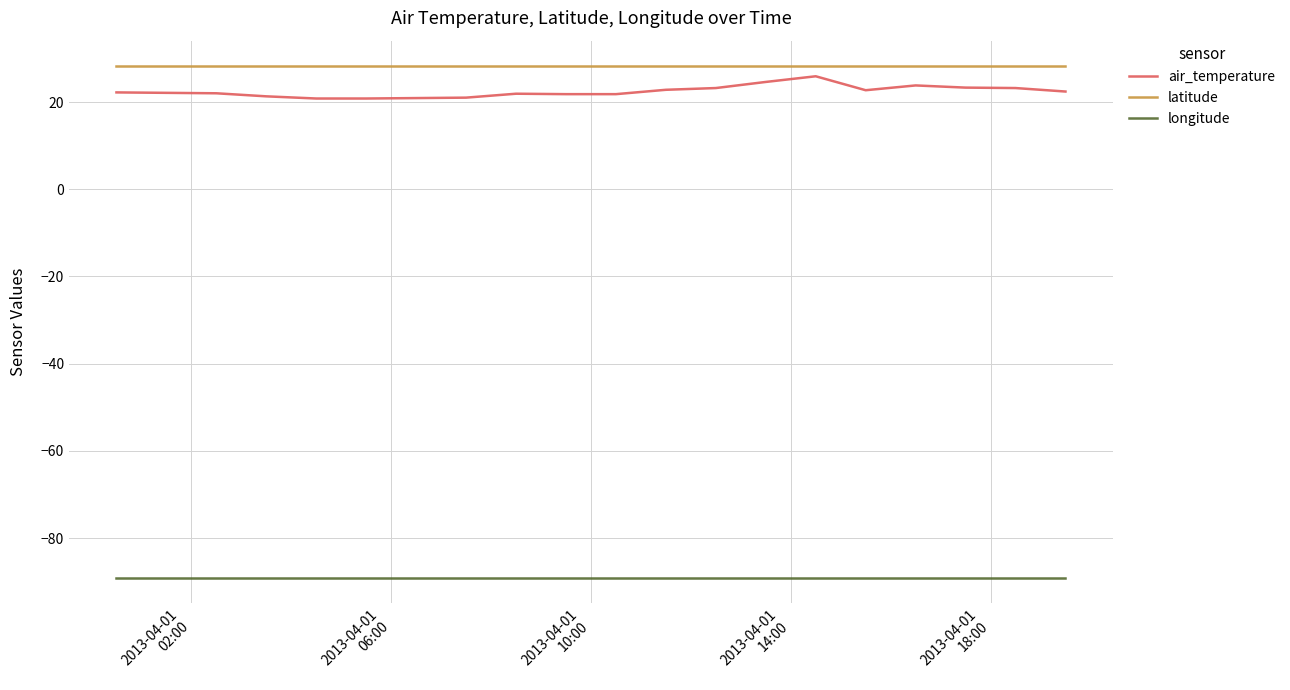

Which series has the largest total across all categories?

latitude